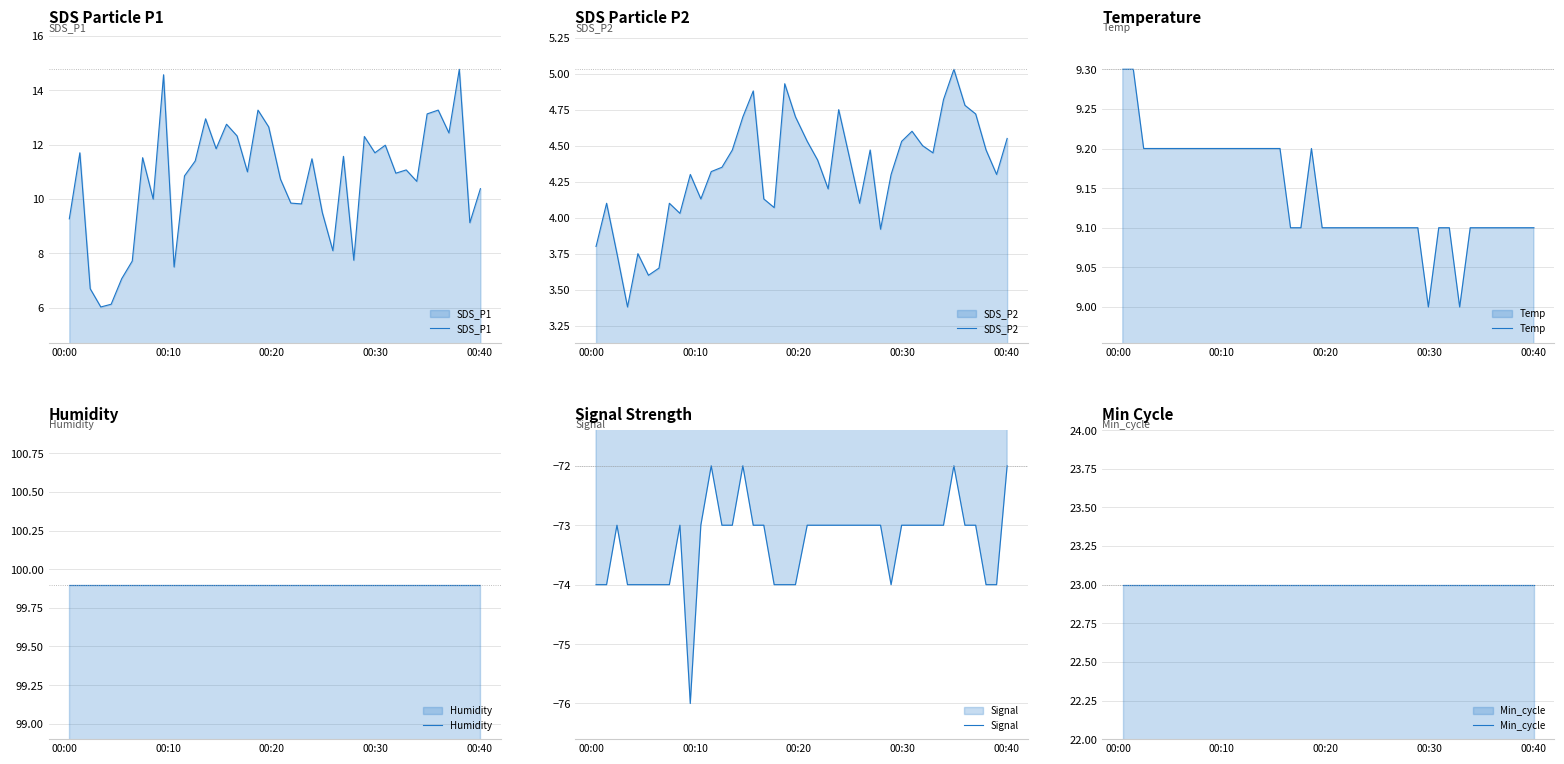

Which series has the widest spread of values?

SDS_P1